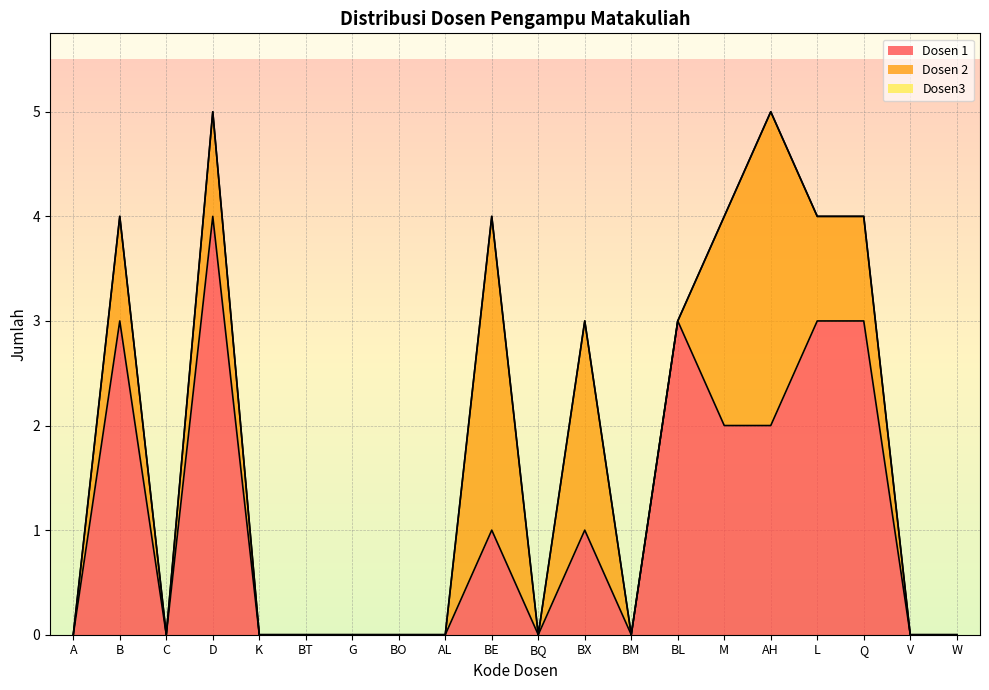

What is the value of the Dosen 1 point at the 10th from the left?

1